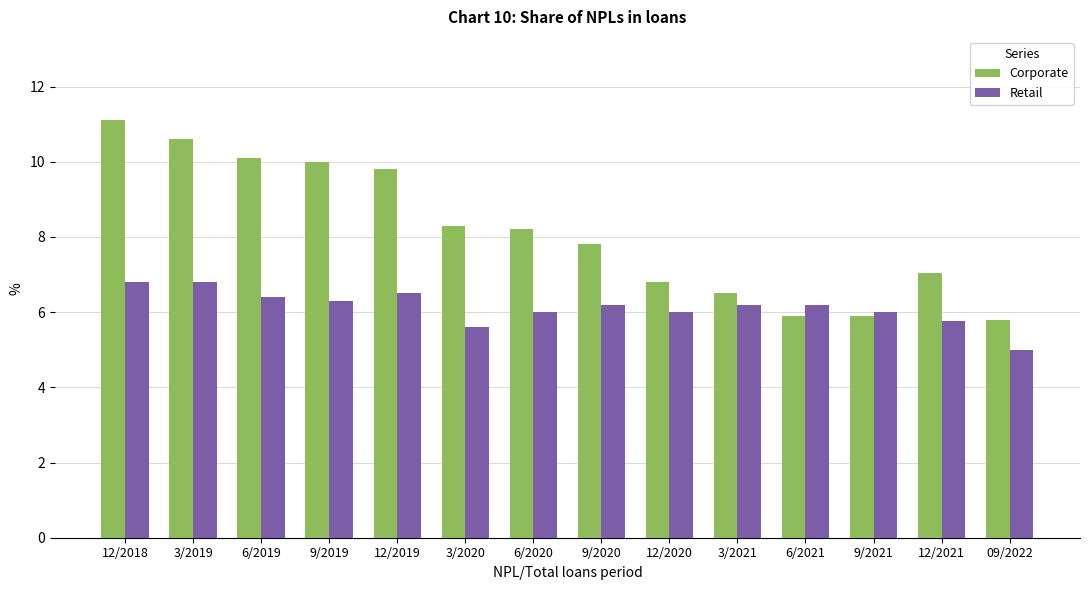

Reading right to left, transcribe all the data shown in this chart.

Corporate: 5.8	7.0	5.9	5.9	6.5	6.8	7.8	8.2	8.3	9.8	10.0	10.1	10.6	11.1
Retail: 5.0	5.8	6.0	6.2	6.2	6.0	6.2	6.0	5.6	6.5	6.3	6.4	6.8	6.8